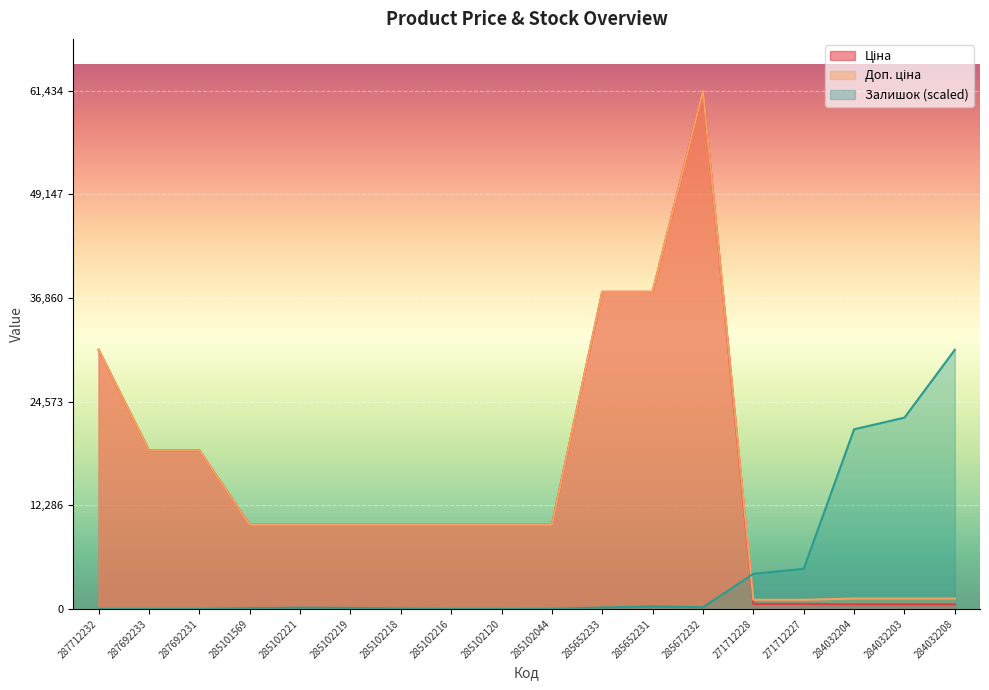

True or false: Ціна has more than 2 interior local peaks.

False